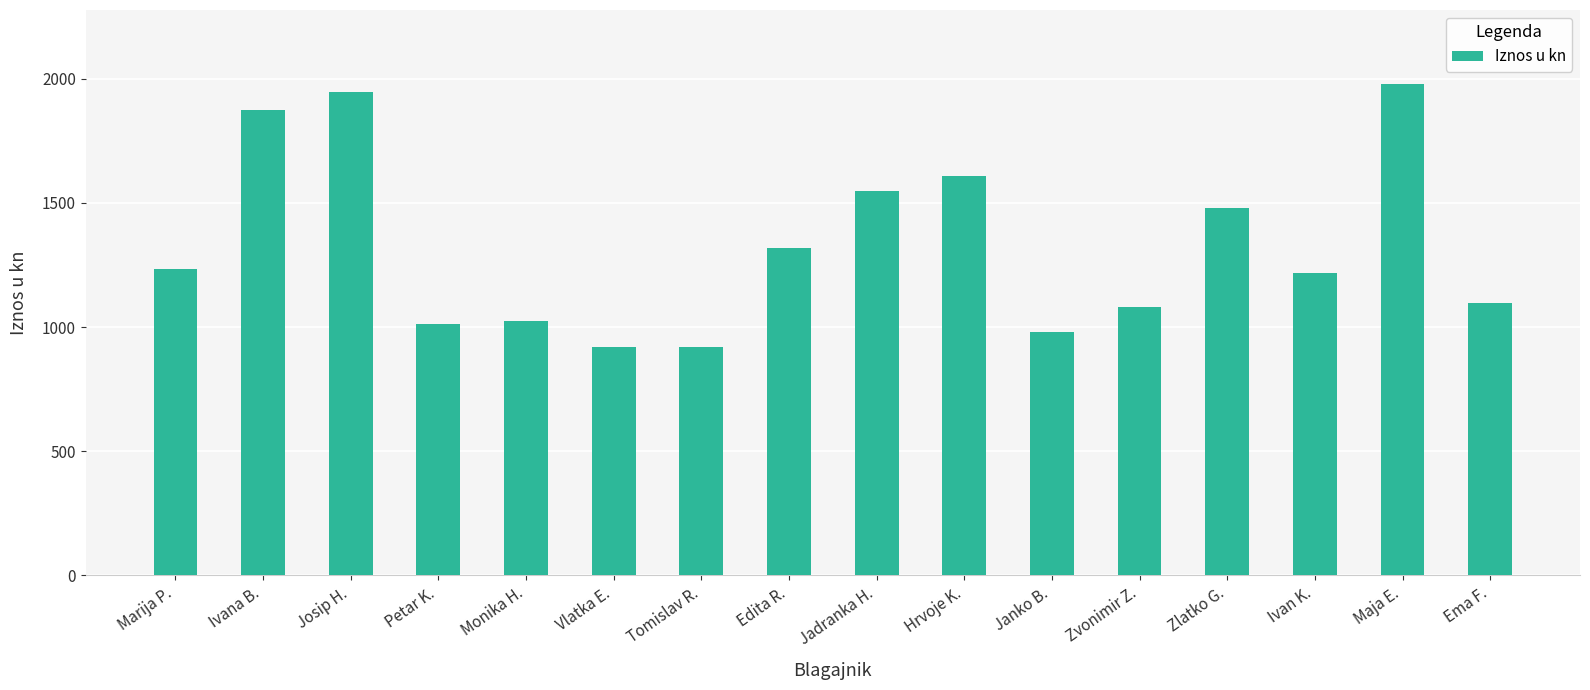

How many data points are less than 1234?

8